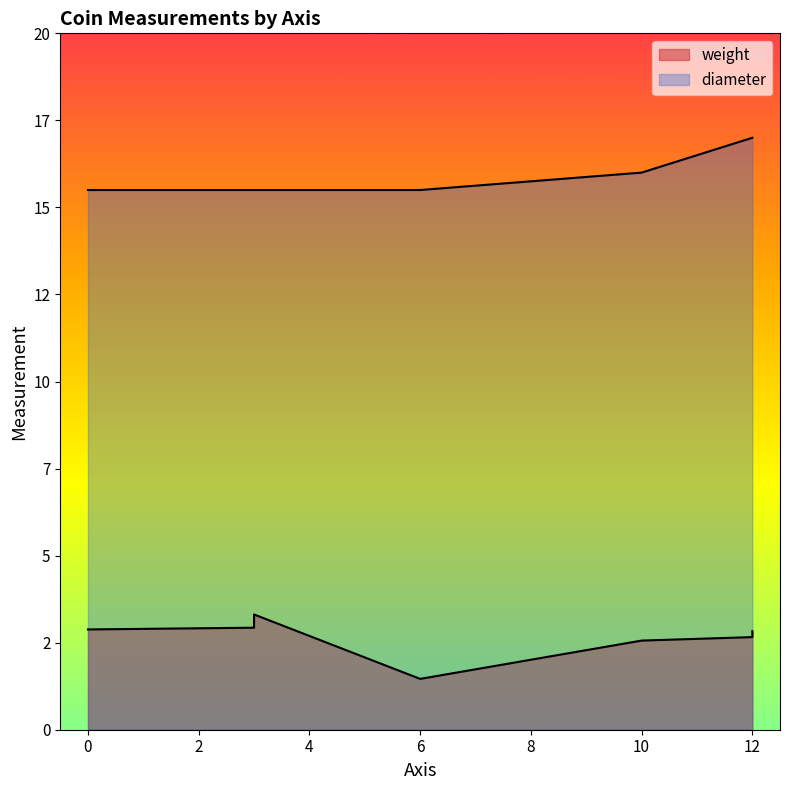

What are all the series names shown in the legend?

weight, diameter